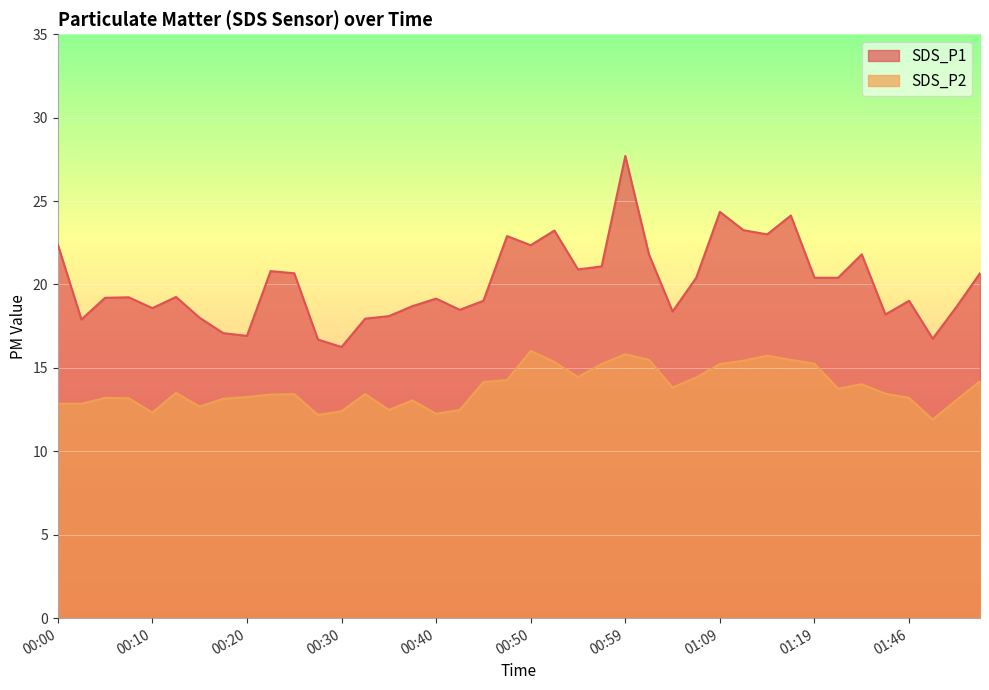

Which series has the largest total across all categories?

SDS_P1